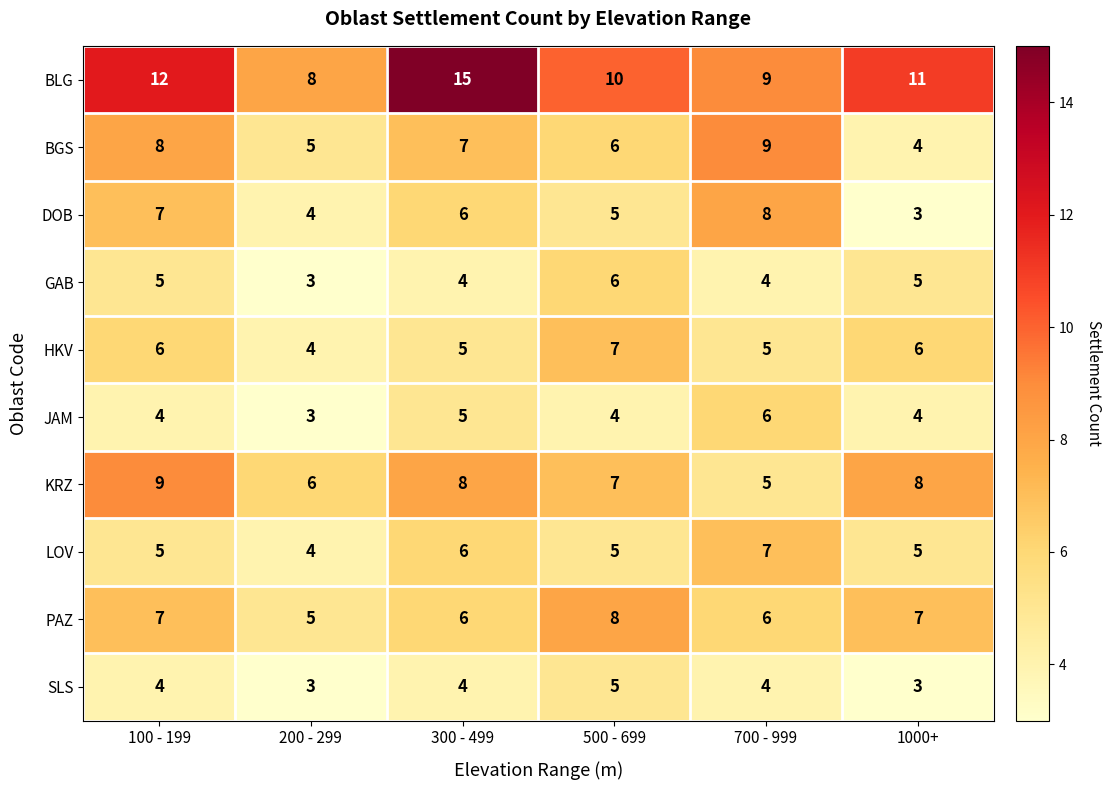

Which series has the widest spread of values?

BLG